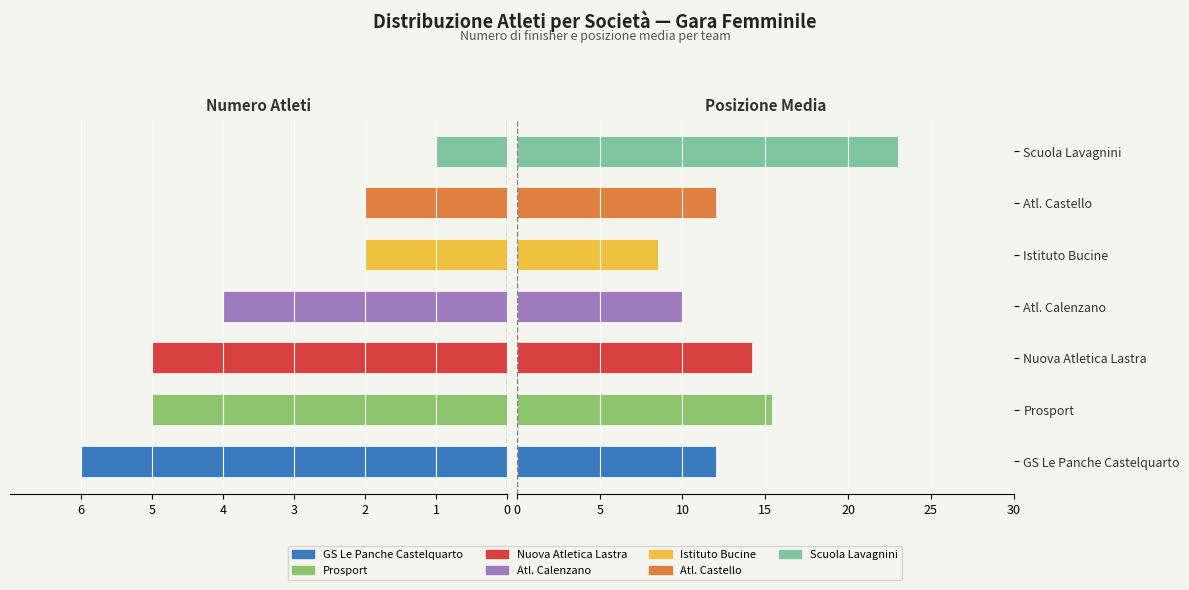

Is it true that Avg Position equals 5.4 at 5?

False